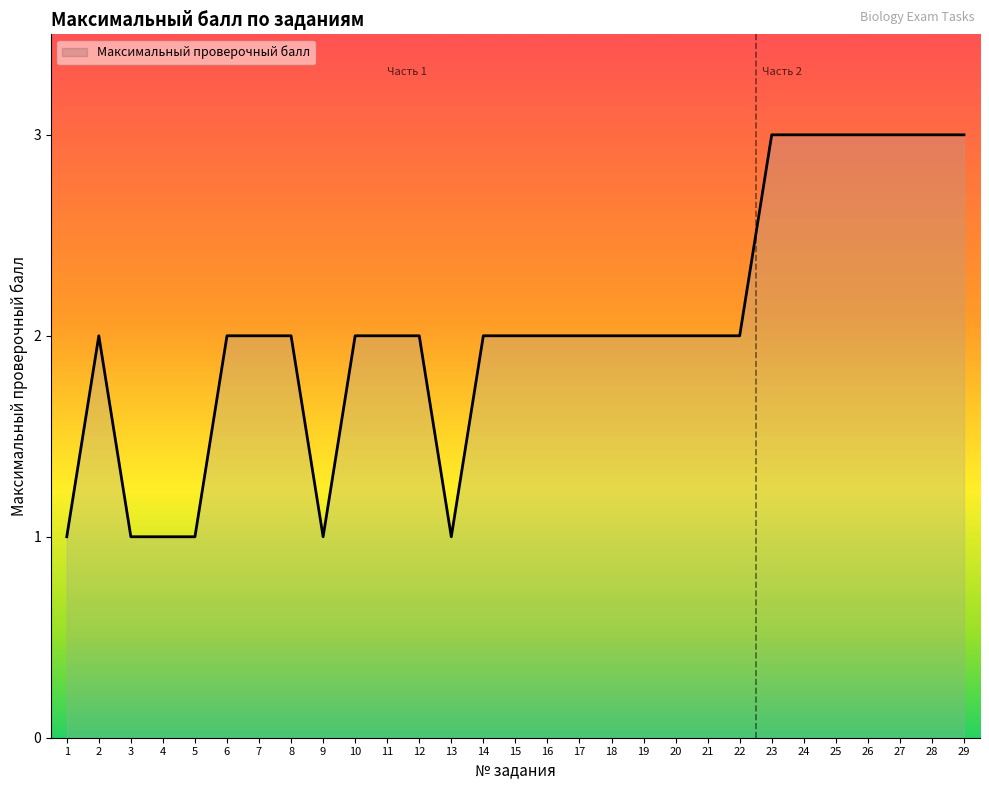

Reading left to right, transcribe all the data shown in this chart.

1=1	2=2	3=1	4=1	5=1	6=2	7=2	8=2	9=1	10=2	11=2	12=2	13=1	14=2	15=2	16=2	17=2	18=2	19=2	20=2	21=2	22=2	23=3	24=3	25=3	26=3	27=3	28=3	29=3